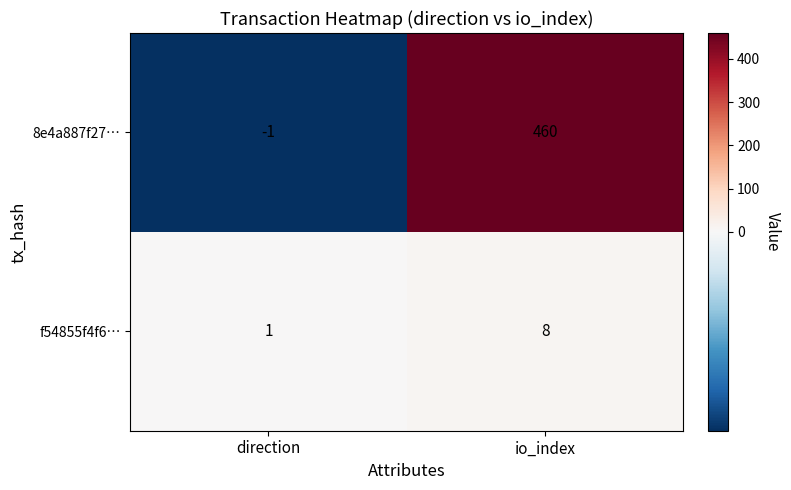

Rank the series at direction from highest to lowest value.

f54855f4f6…, 8e4a887f27…